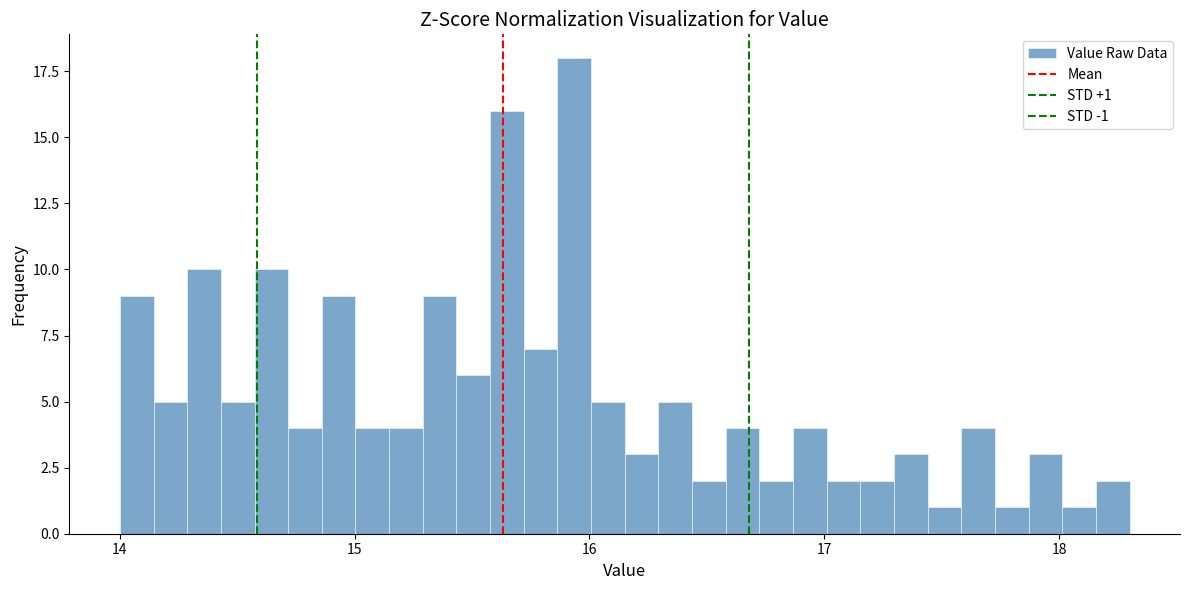

Read against the x-axis, roughly where is the centre of the tallest bar?

15.9